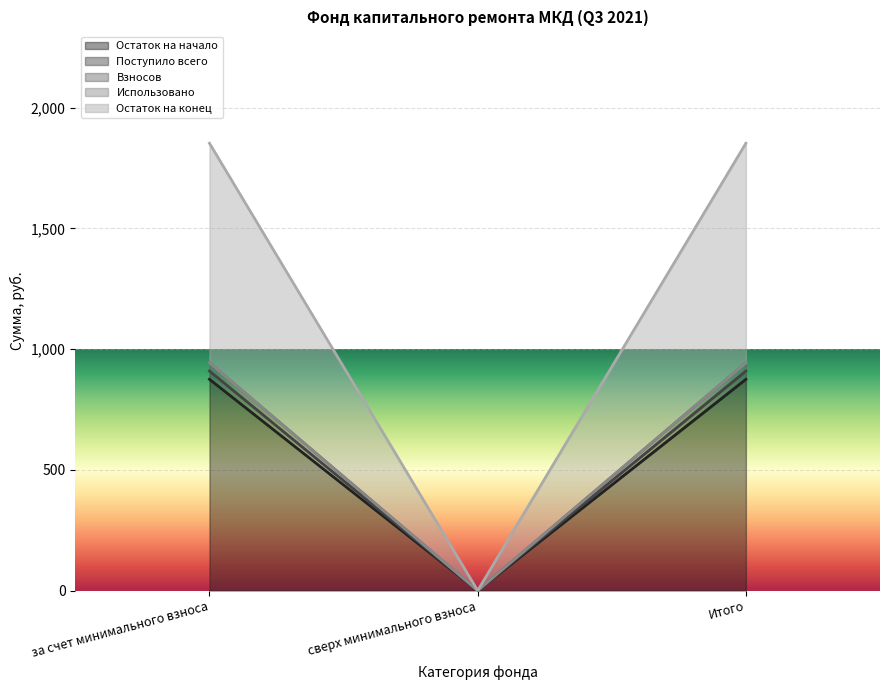

What is the spread (max minus min) of values at за счет минимального взноса?

977.6